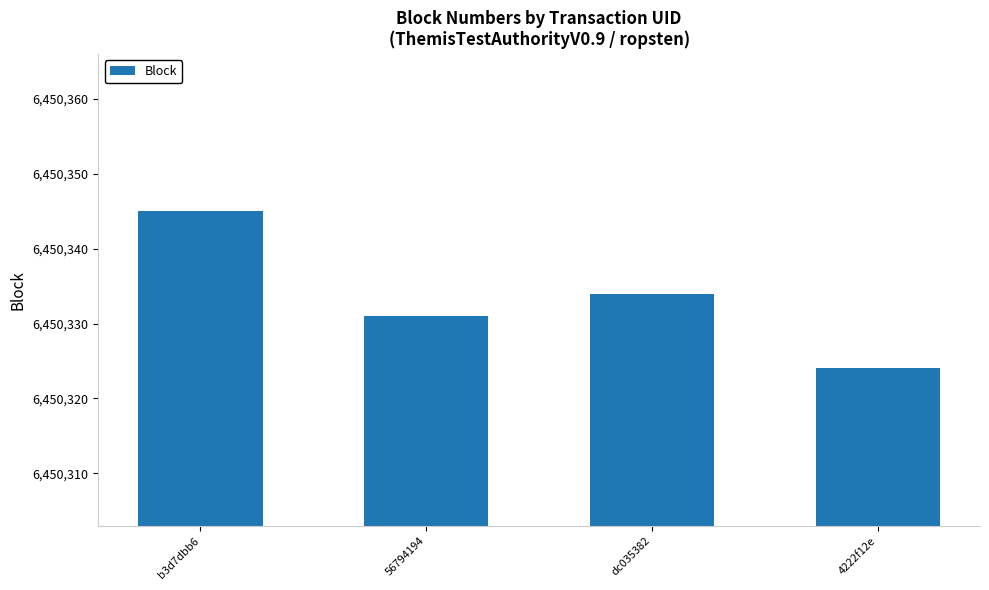

Which label corresponds to the largest value in the chart?

b3d7dbb6